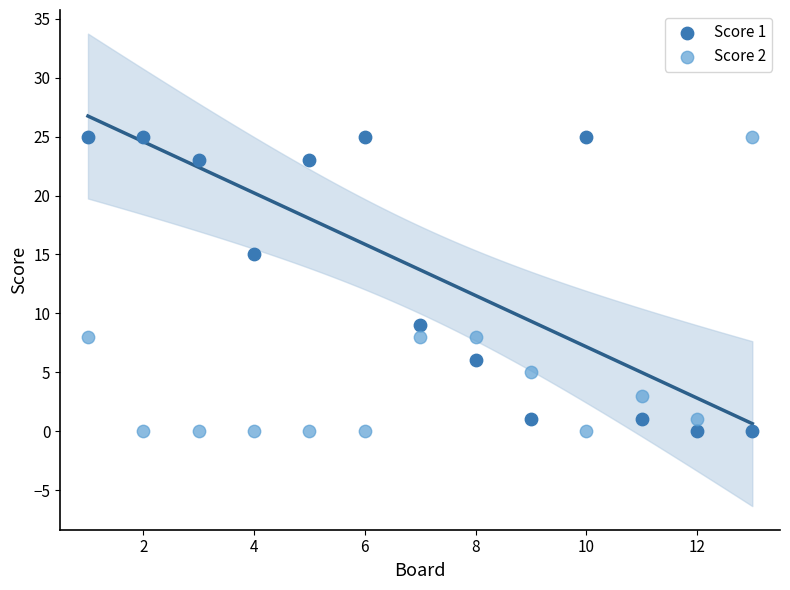

What is the X range (max minus min) for the scatter plot?

12